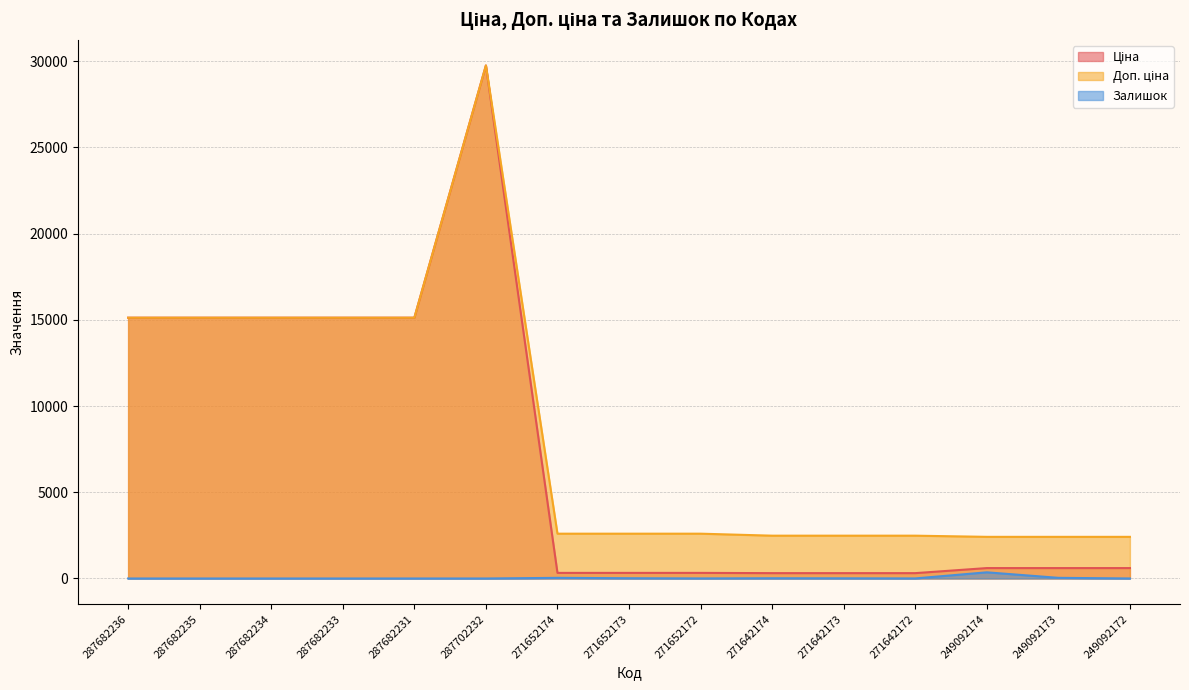

What are all the series names shown in the legend?

Ціна, Доп. ціна, Залишок